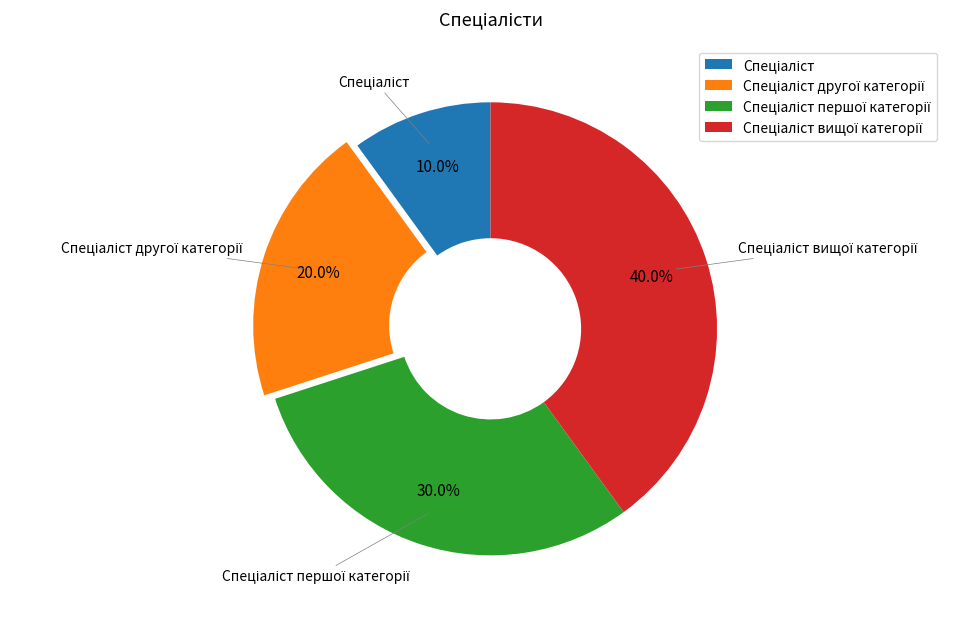

Does any single category account for the majority?

No